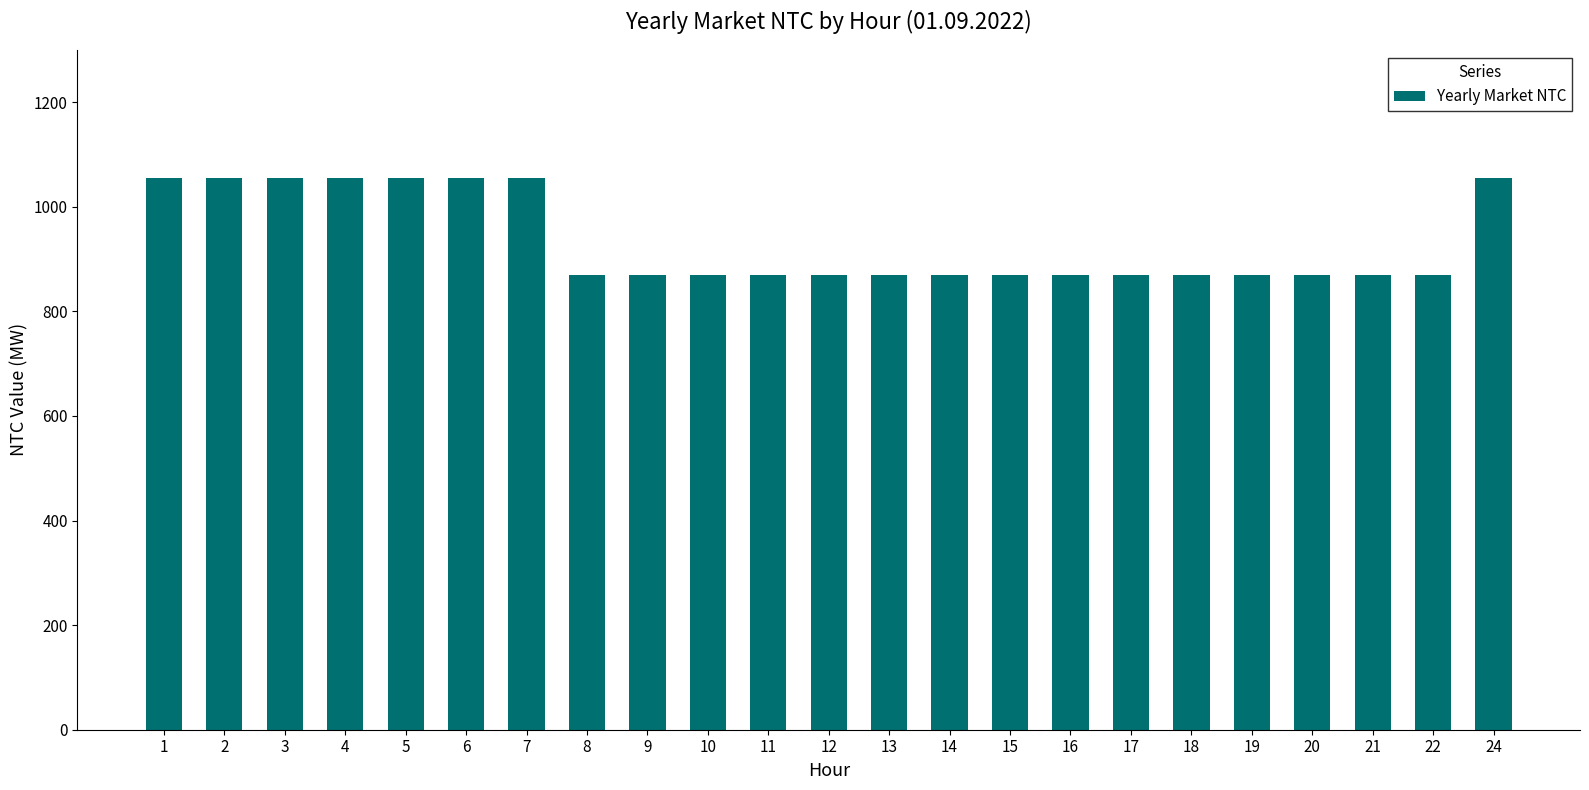

True or false: the data shows 477 at 2.

False